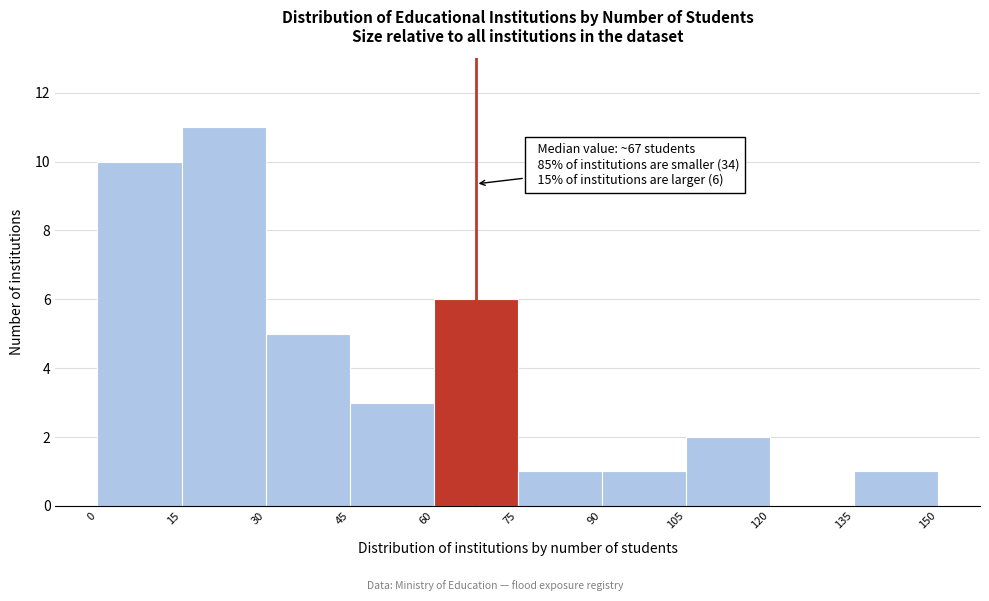

Which range on the x-axis has the tallest bar?

15 to 30